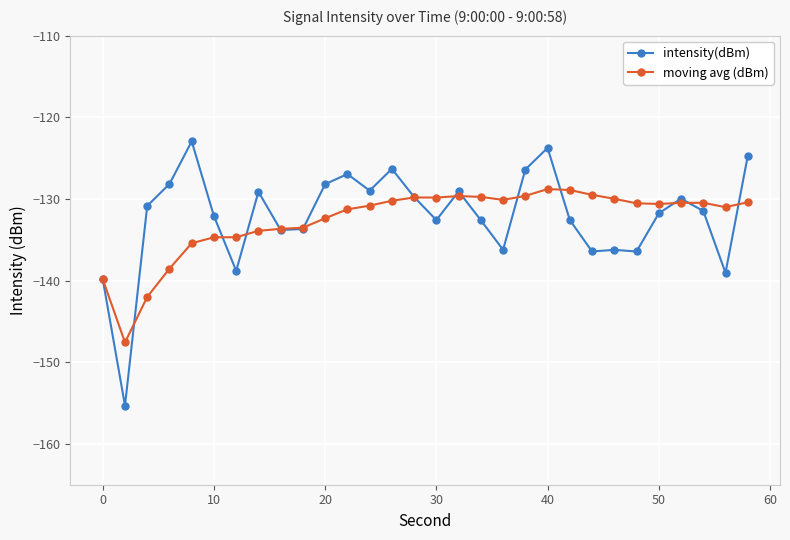

Does the chart display data point markers on the line(s)?

Yes